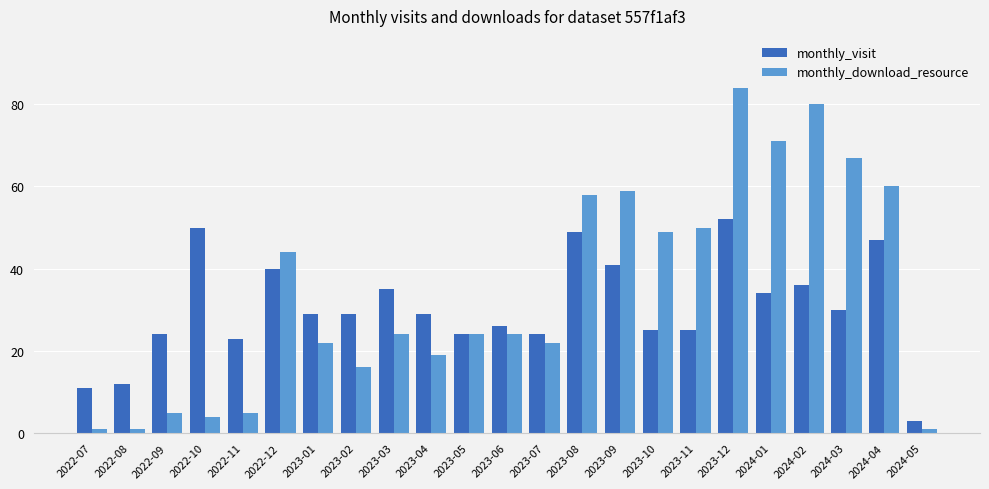

List the series in order of their peak value, lowest first.

monthly_visit, monthly_download_resource